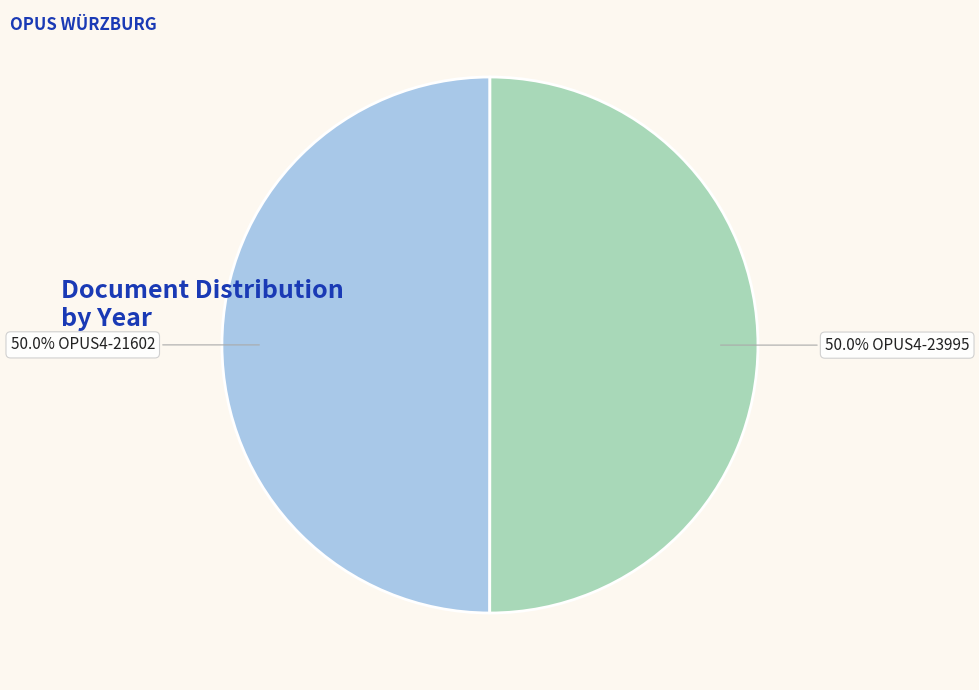

To the nearest percent, what is the average slice percentage?

50%